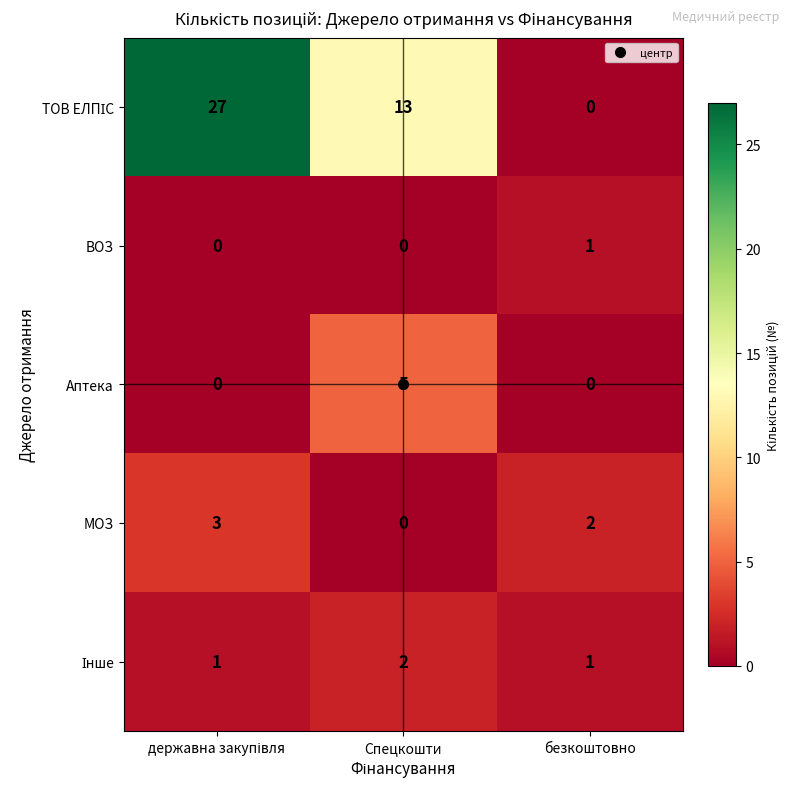

What is the sum of all Аптека values?

5